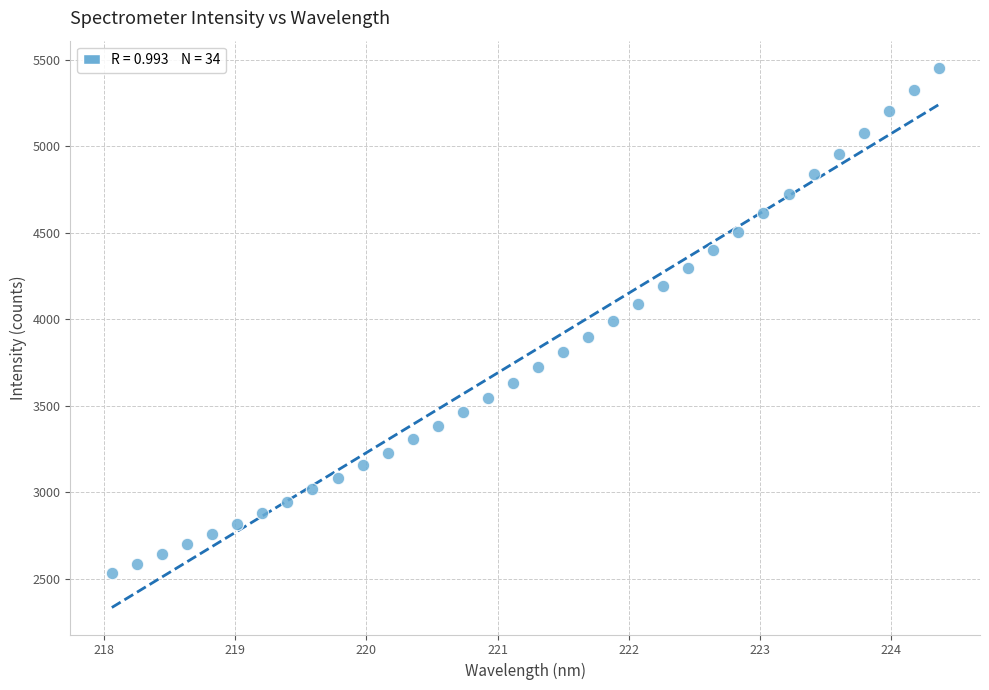

What is the range of Y values (max minus min)?

2922.2